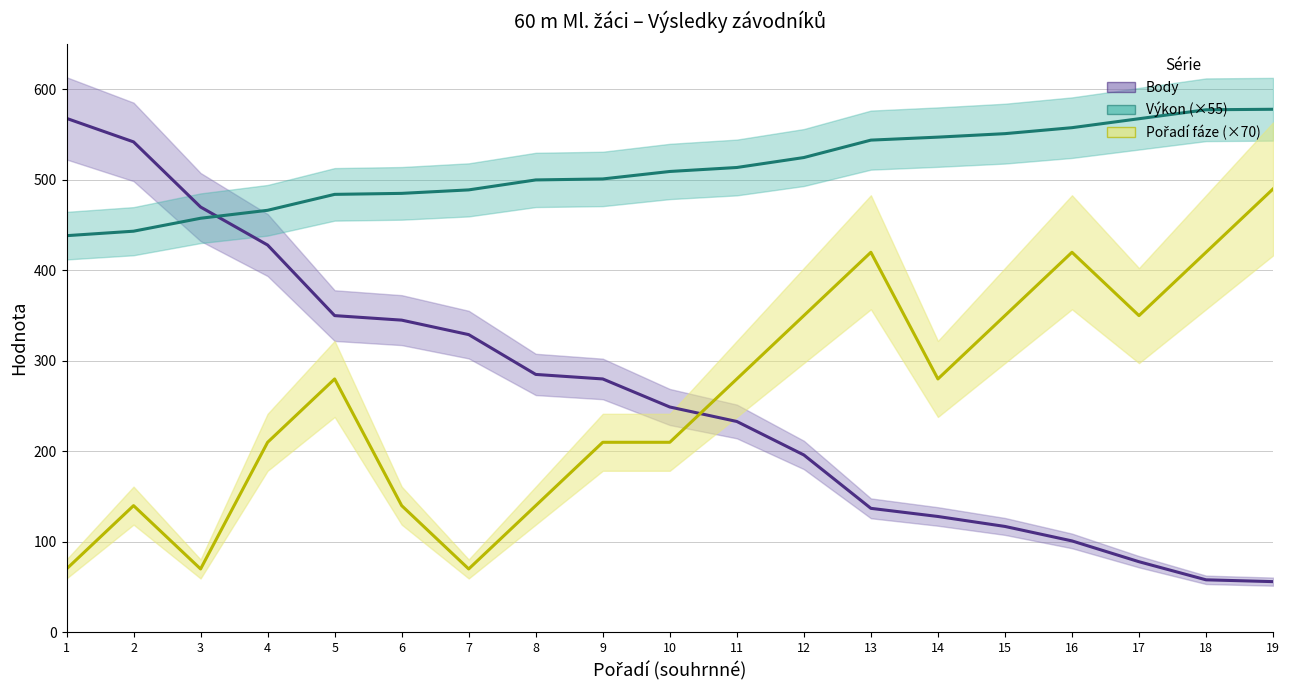

True or false: Výkon (×55) has more than 1 interior local peaks.

False